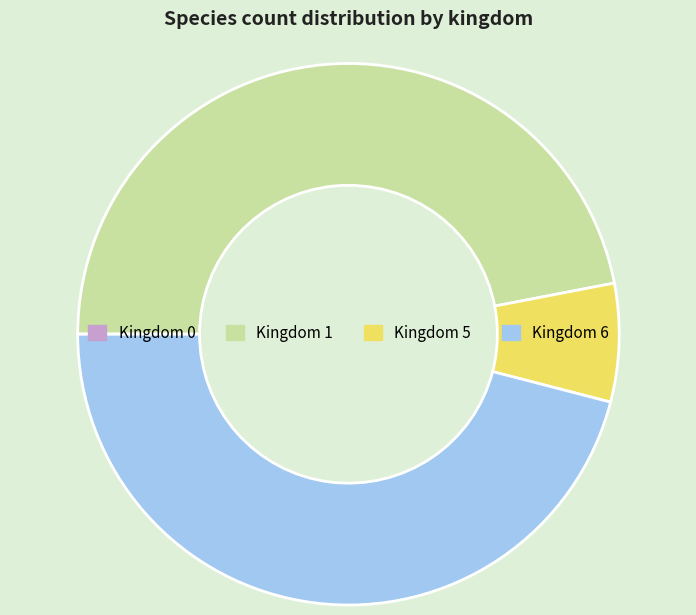

The Kingdom 5 slice represents 1% of the pie. True or false?

False